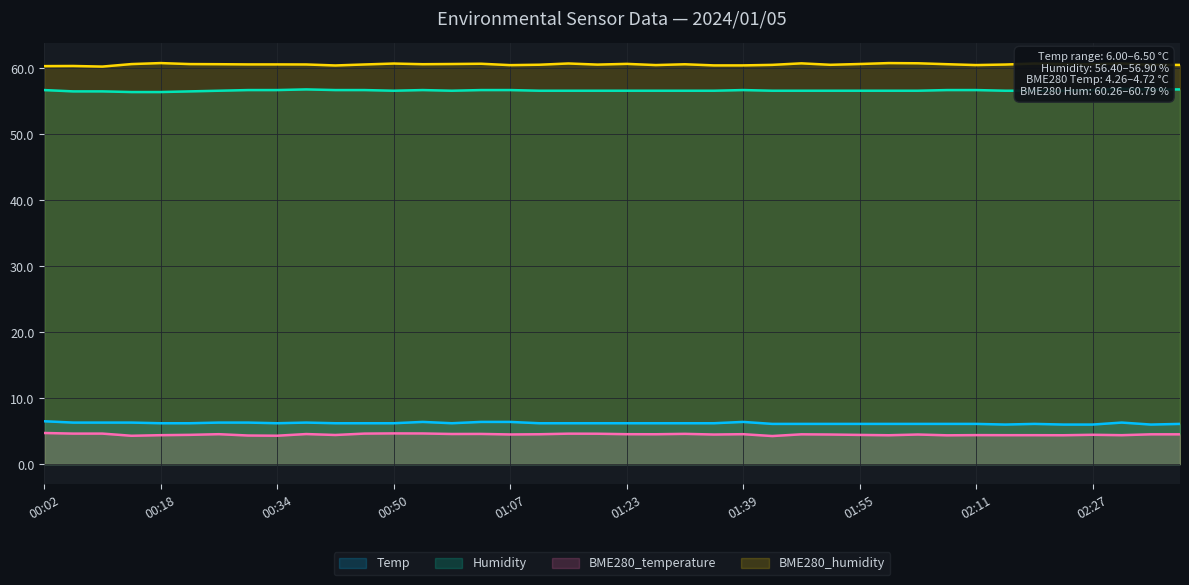

What are all the series names shown in the legend?

Temp, Humidity, BME280_temperature, BME280_humidity